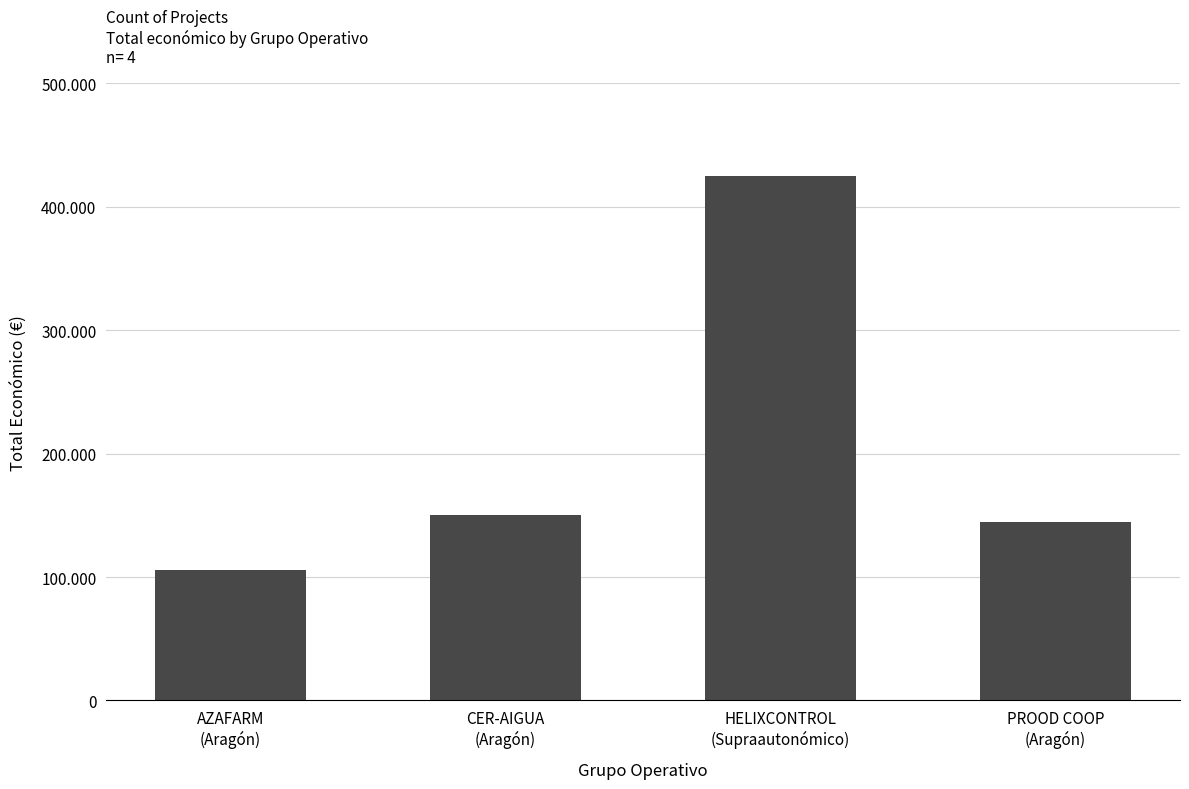

What is the difference between the second highest and second lowest values?

5000